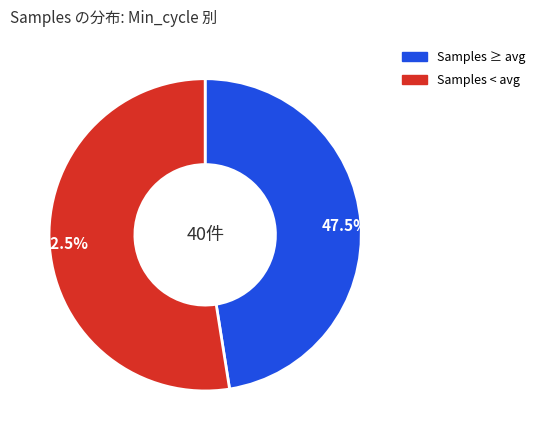

Does 47.5% account for over 50% of the chart?

No